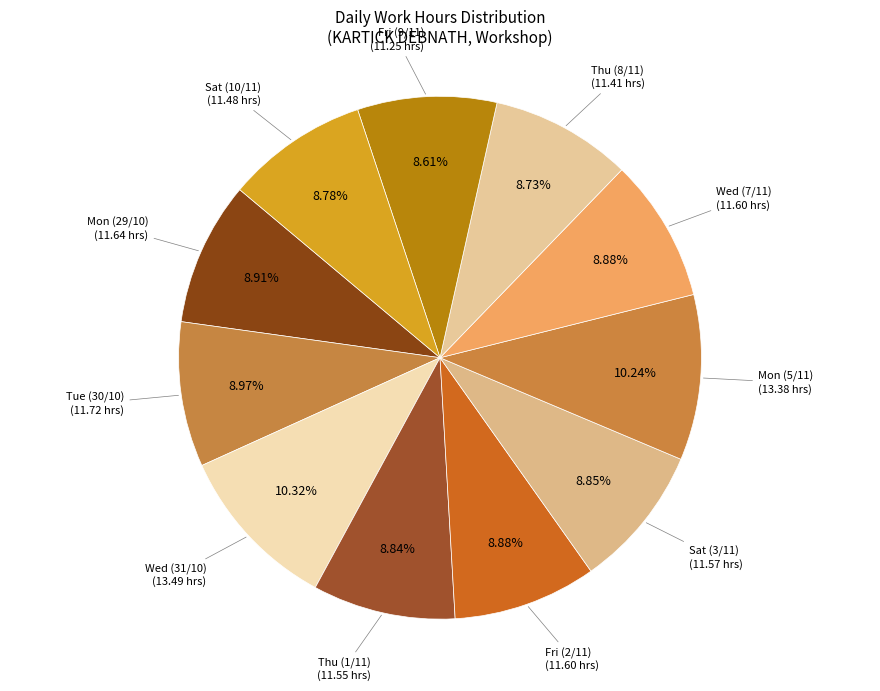

Is there a majority slice in this chart?

No